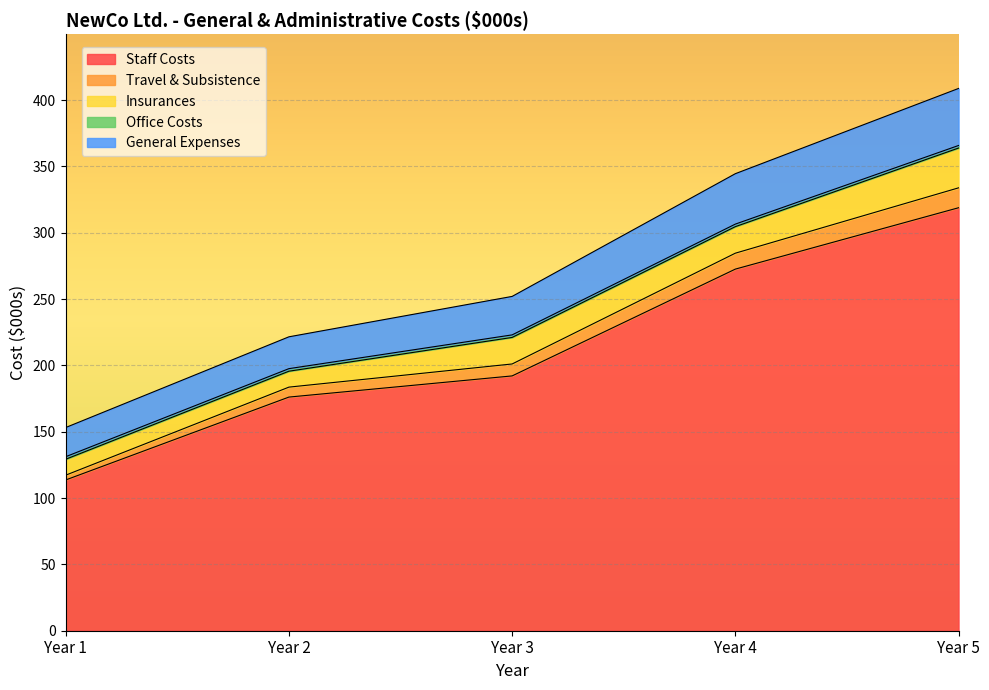

What is the highest value of the Staff Costs series?

318.8